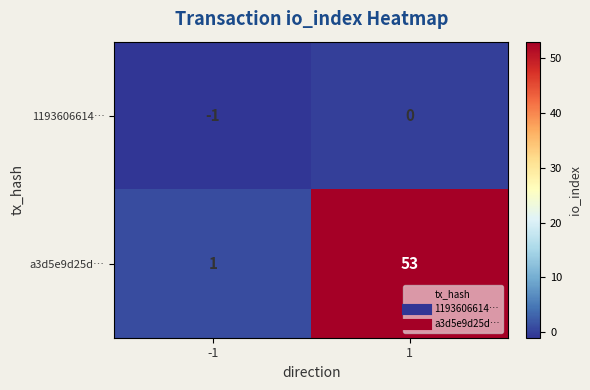

Rank the series by their maximum value, from highest to lowest.

a3d5e9d25d…, 1193606614…